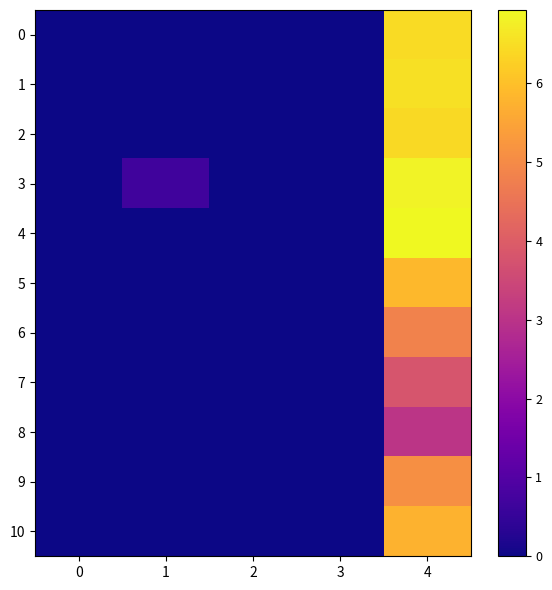

At which category is the sum across all series the highest?

4